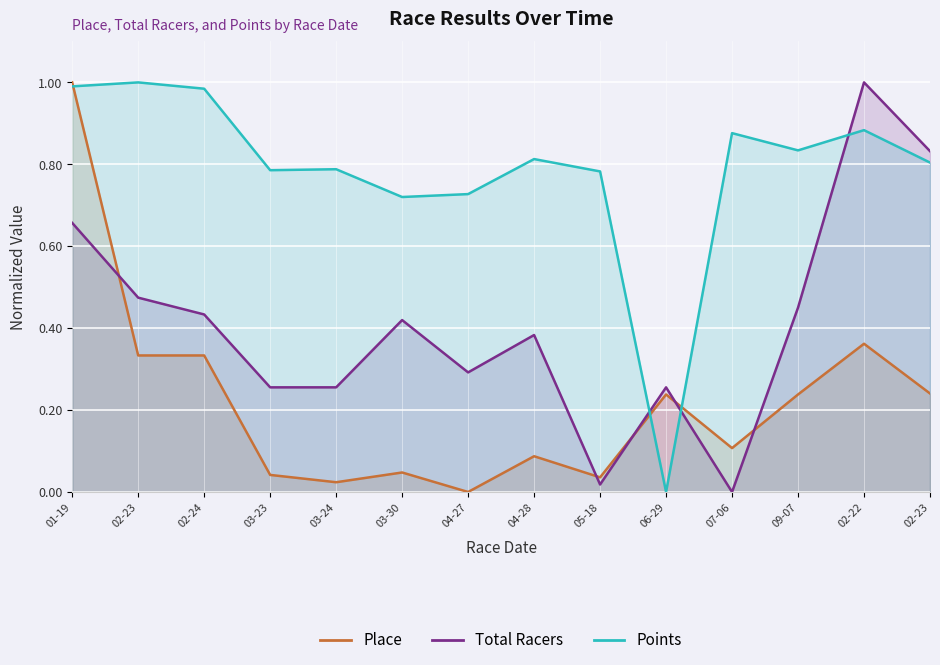

Rank the series at 02-22 from highest to lowest value.

Total Racers, Points, Place